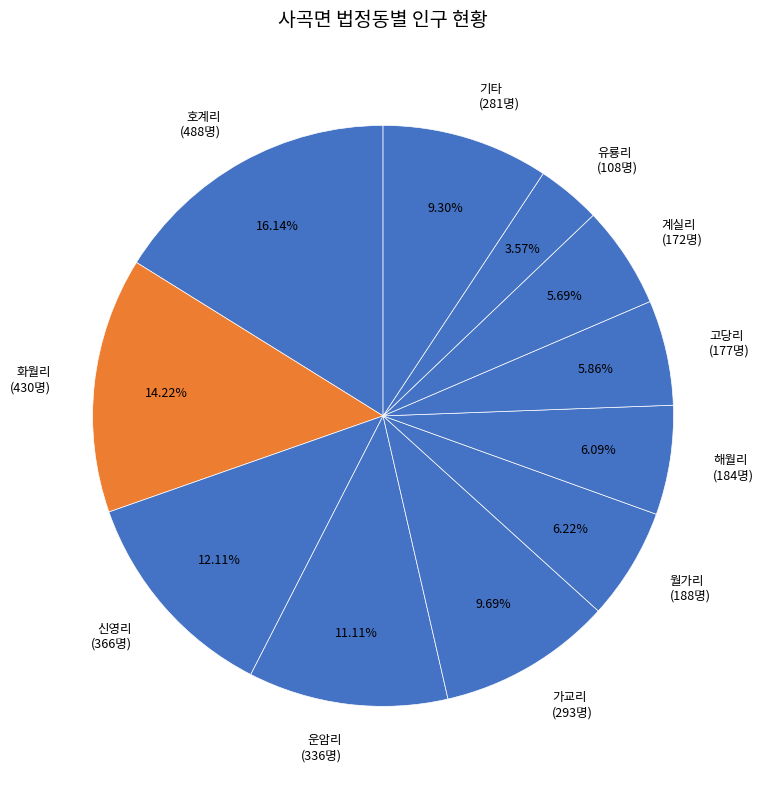

Is there a majority slice in this chart?

No